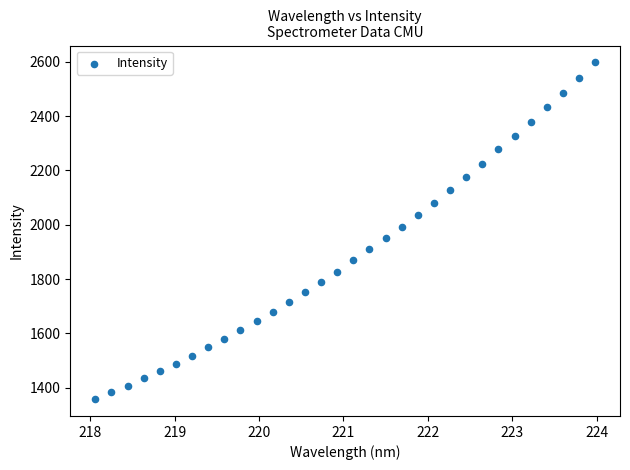

What Y value in the scatter plot is closest to 1977?

1990.8